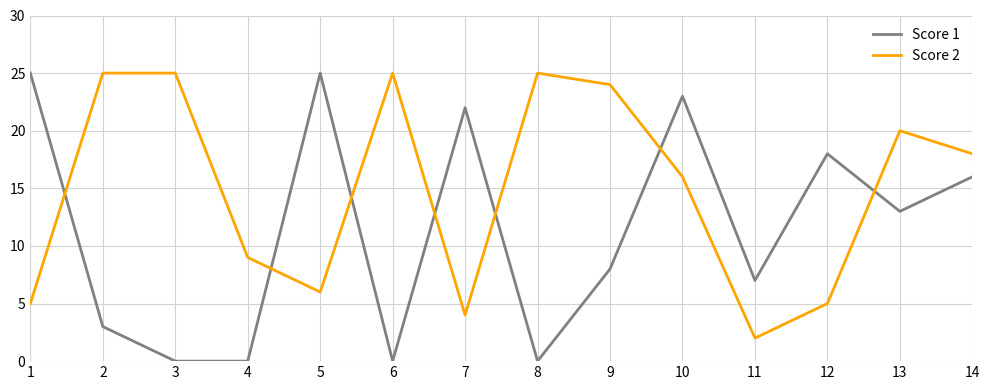

At 7, list the series in order from smallest to largest.

Score 2, Score 1